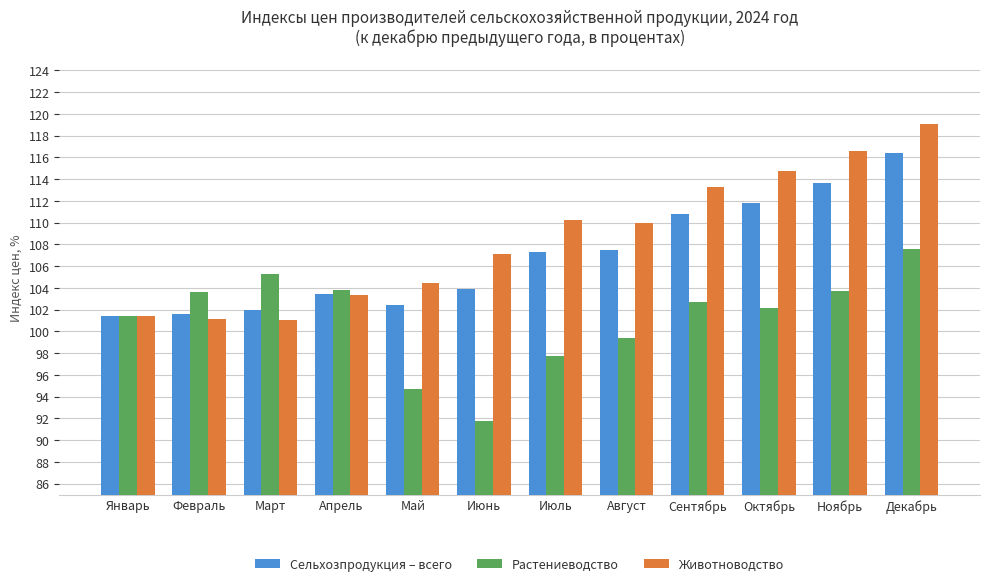

True or false: Сельхозпродукция – всего has a value of 59.2 at Февраль.

False